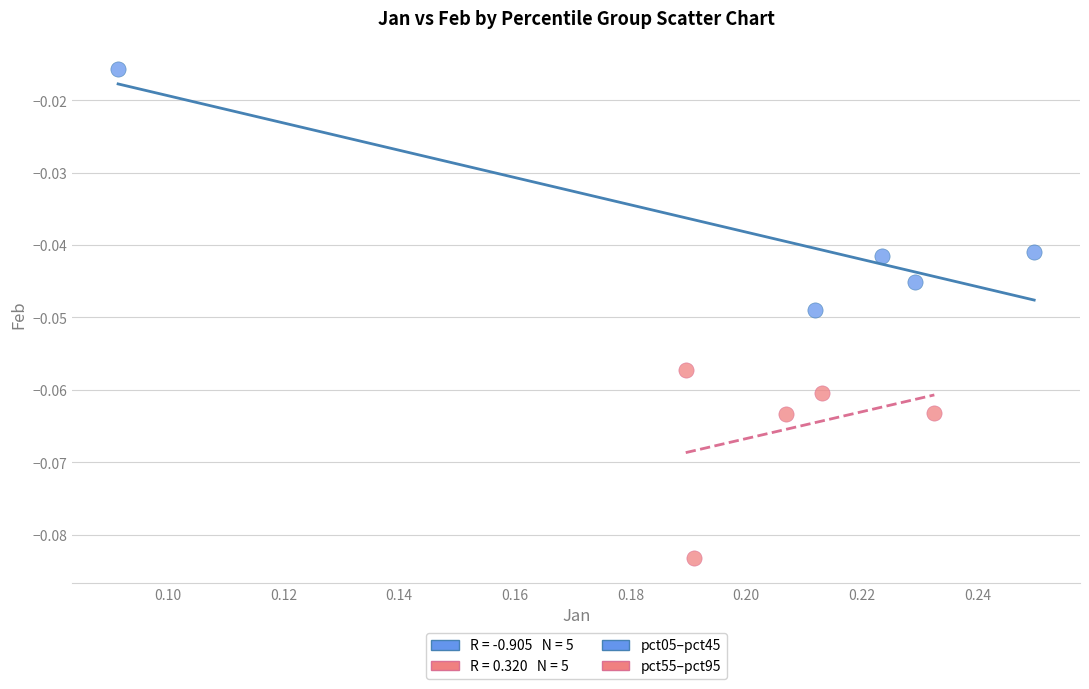

Which series reaches the maximum Y coordinate?

pct05–pct45